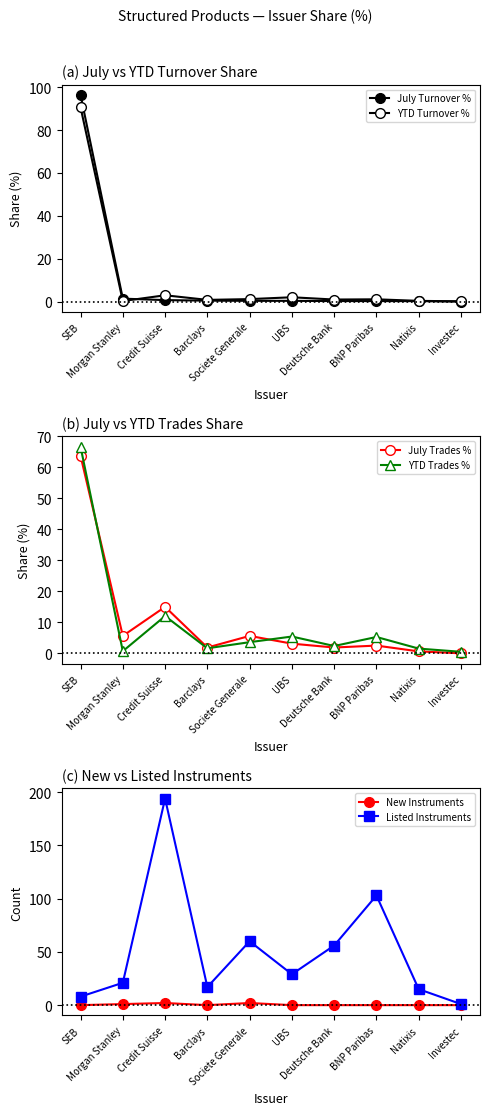

What is the label of the 4th point from the right?

Deutsche Bank